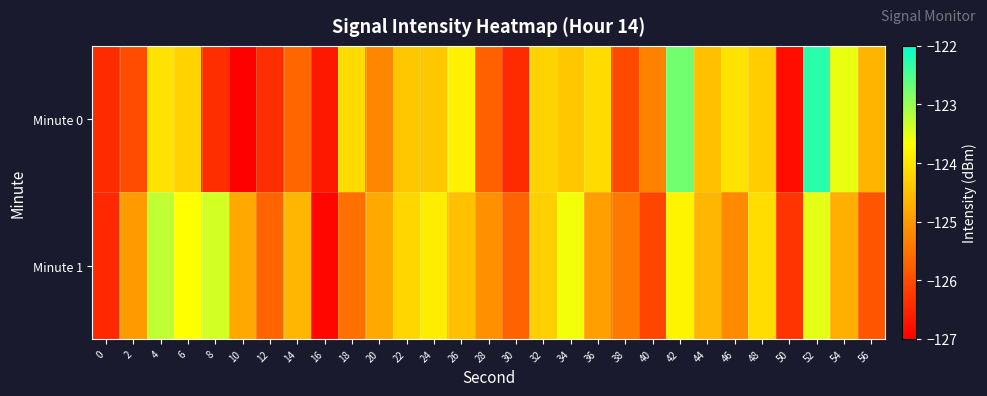

How many data points does each series have?

29